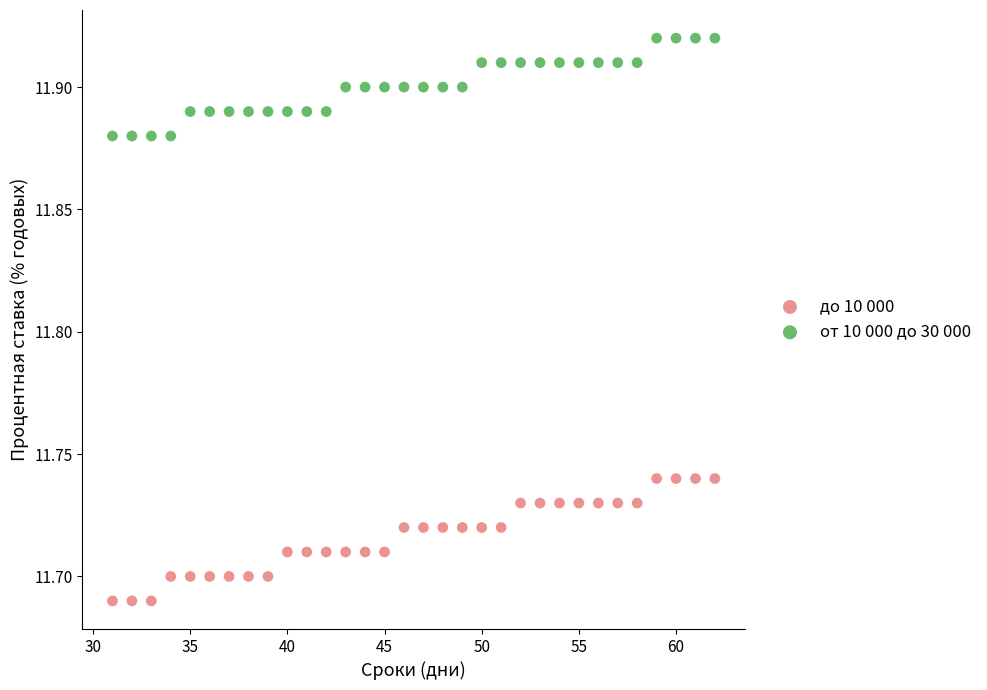

Which series reaches the maximum Y coordinate?

от 10 000 до 30 000